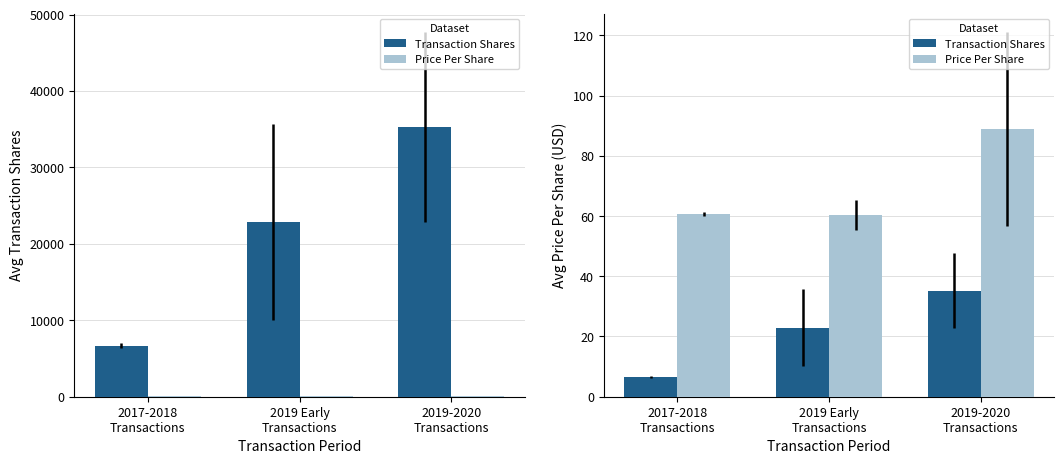

What is the label of the 1st bar from the right?

2019-2020
Transactions